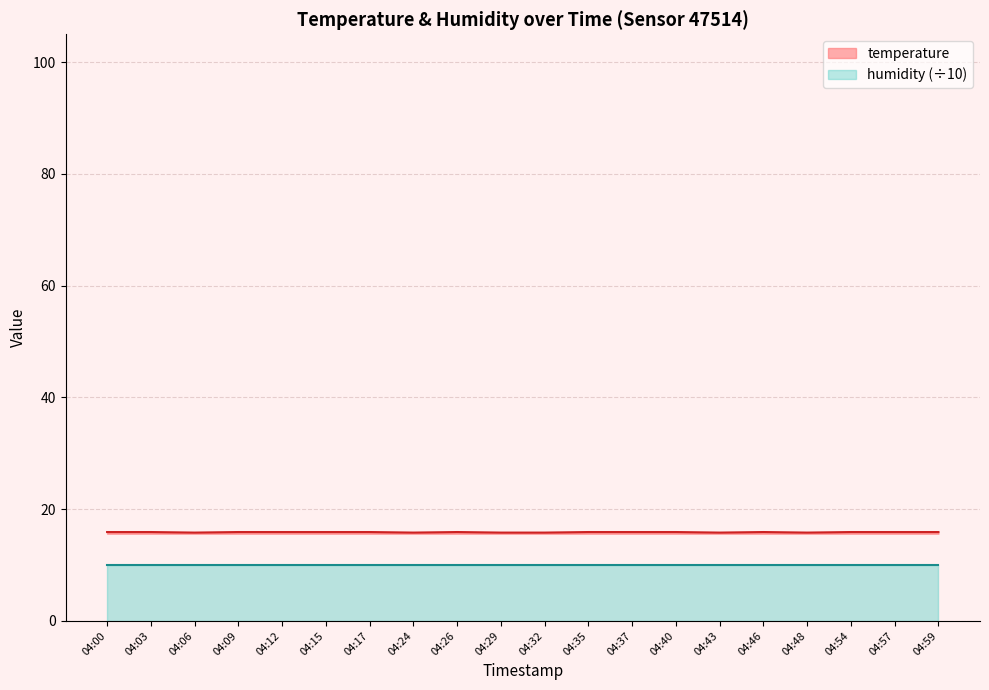

Reading left to right, list all the values displayed in this chart.

15.9	15.9	15.8	15.9	15.9	15.9	15.9	15.8	15.9	15.8	15.8	15.9	15.9	15.9	15.8	15.9	15.8	15.9	15.9	15.9